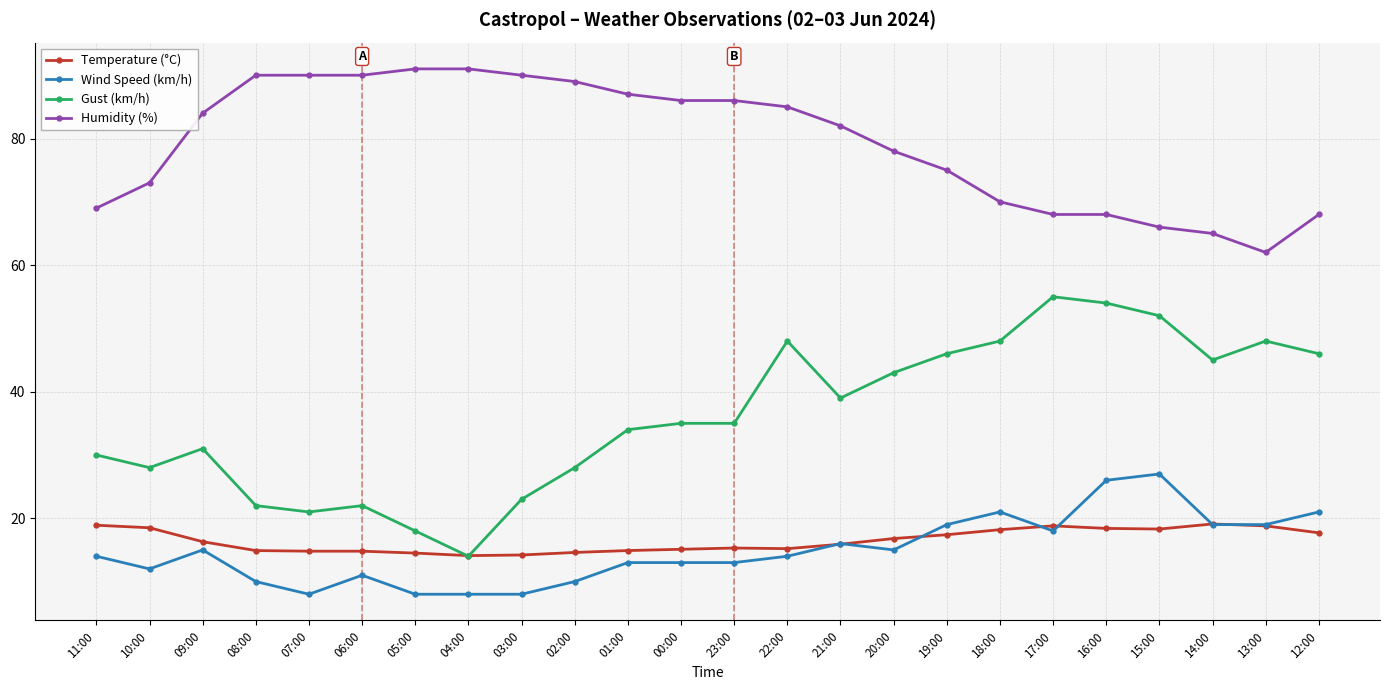

True or false: Wind Speed (km/h) and Gust (km/h) cross at least once.

False